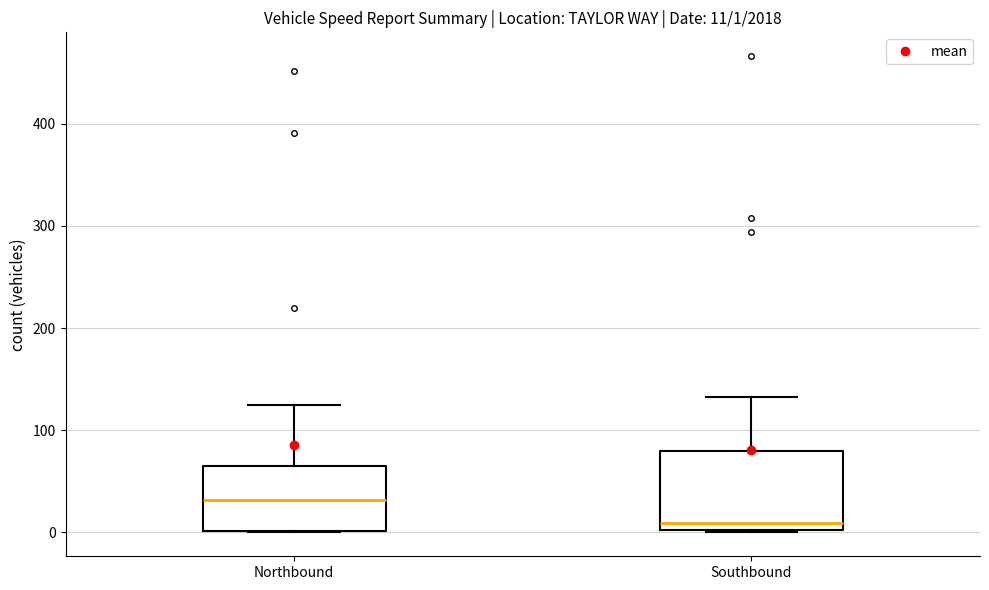

Which box is the tallest, from its lower edge to its upper edge?

Southbound